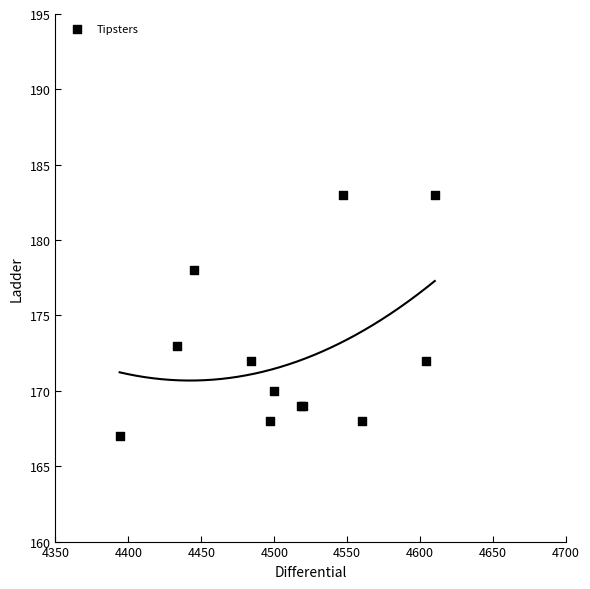

What Y value in the scatter plot is closest to 175?

173